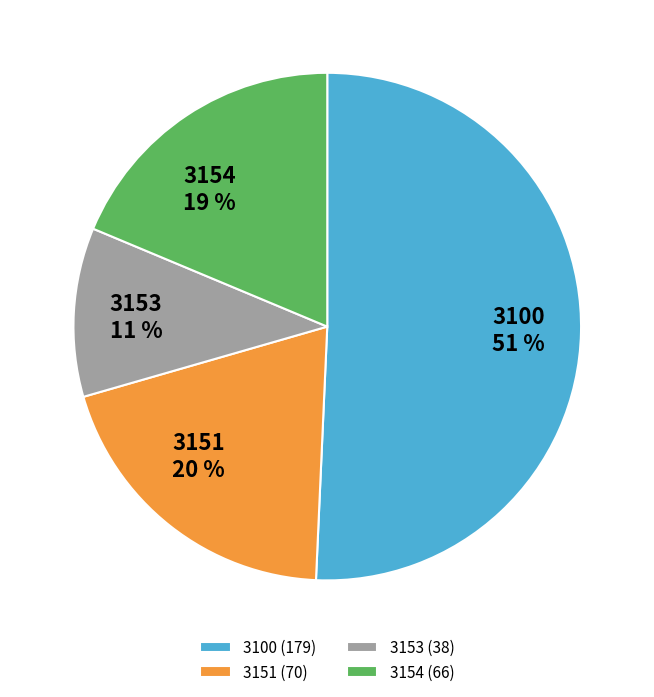

To the nearest percent, what portion does 3154 represent?

19%